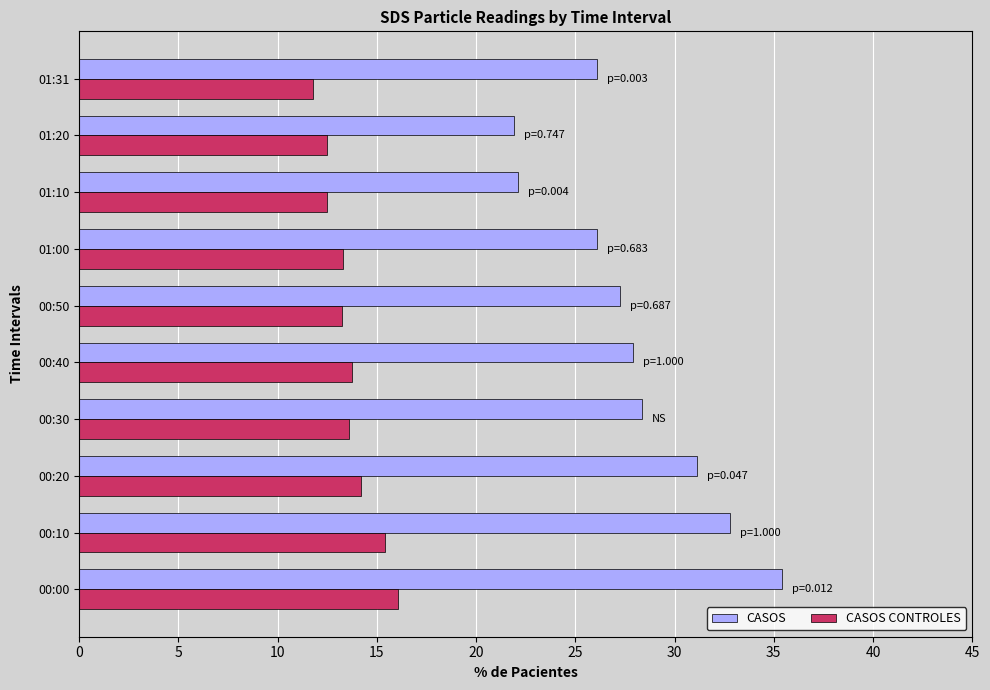

Which series has the widest spread of values?

CASOS